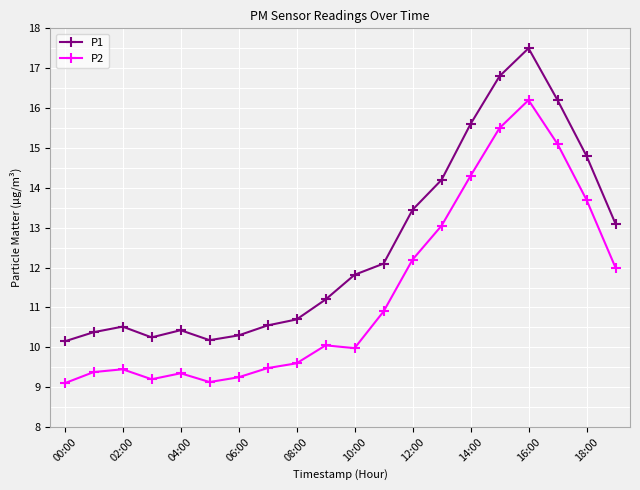

True or false: P1 and P2 cross at least once.

False